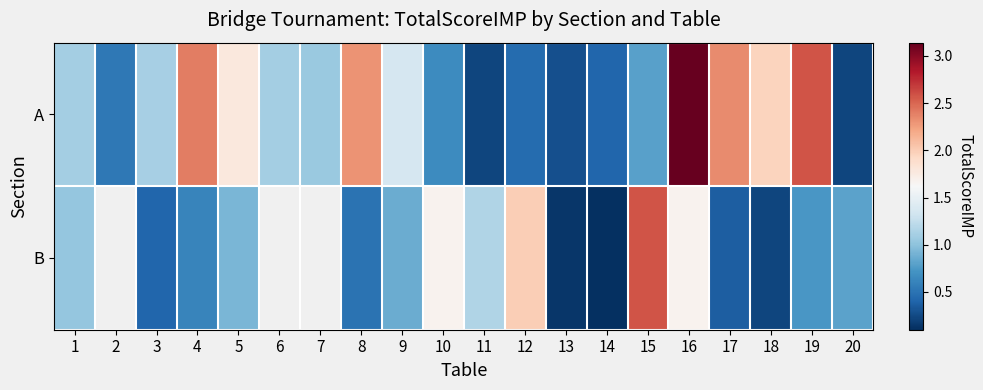

Which category has the lowest value in the A series?

20